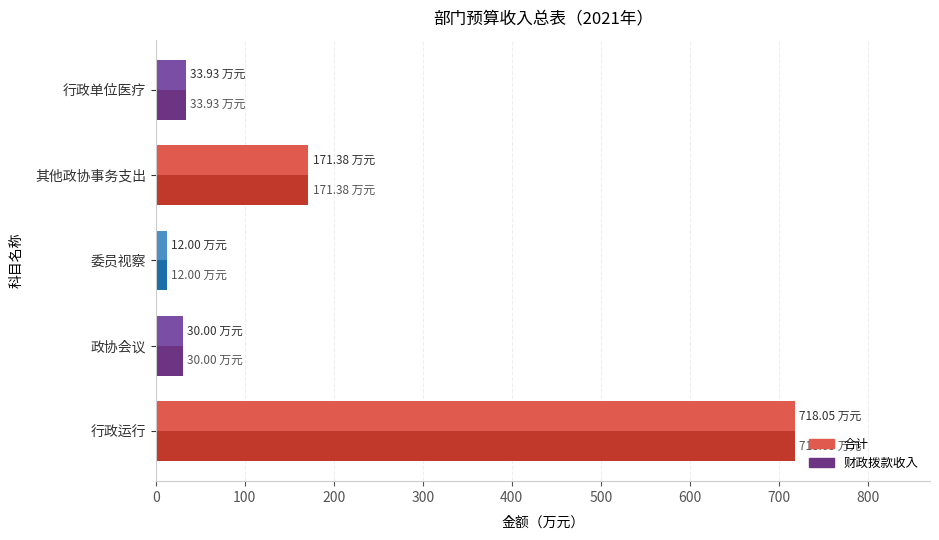

What is the sum of all 财政拨款收入 values?

965.4